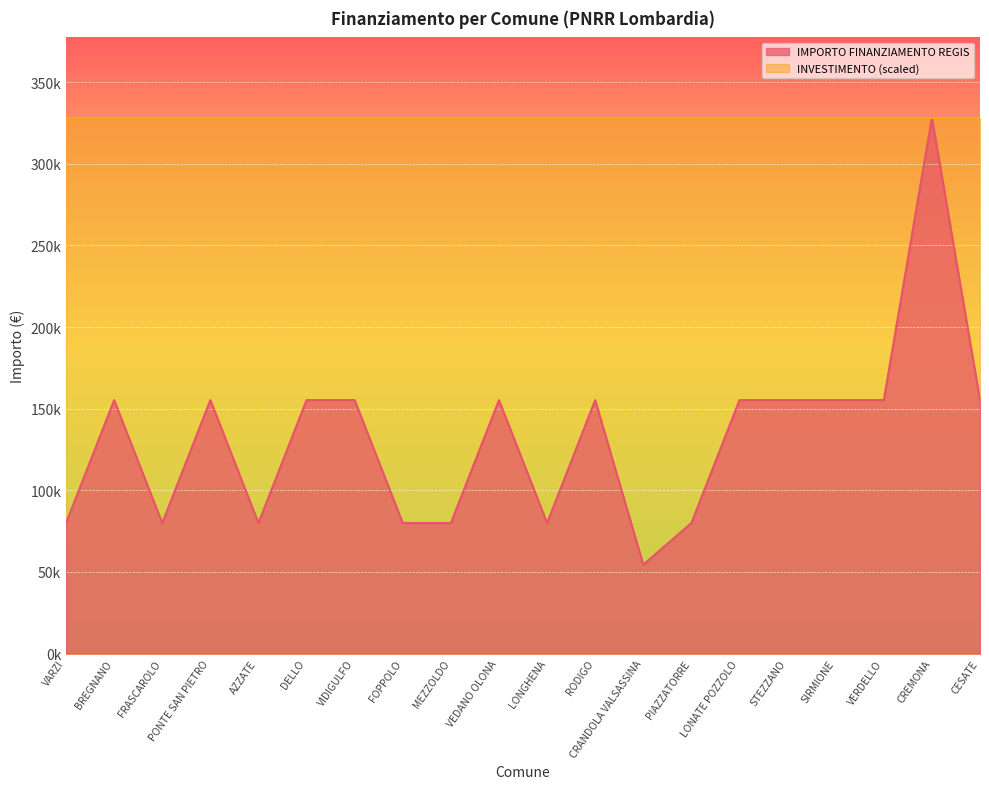

Reading left to right, transcribe all the data shown in this chart.

79922	155234	79922	155234	79922	155234	155234	79922	79922	155234	79922	155234	54412	79922	155234	155234	155234	155234	328160	155234